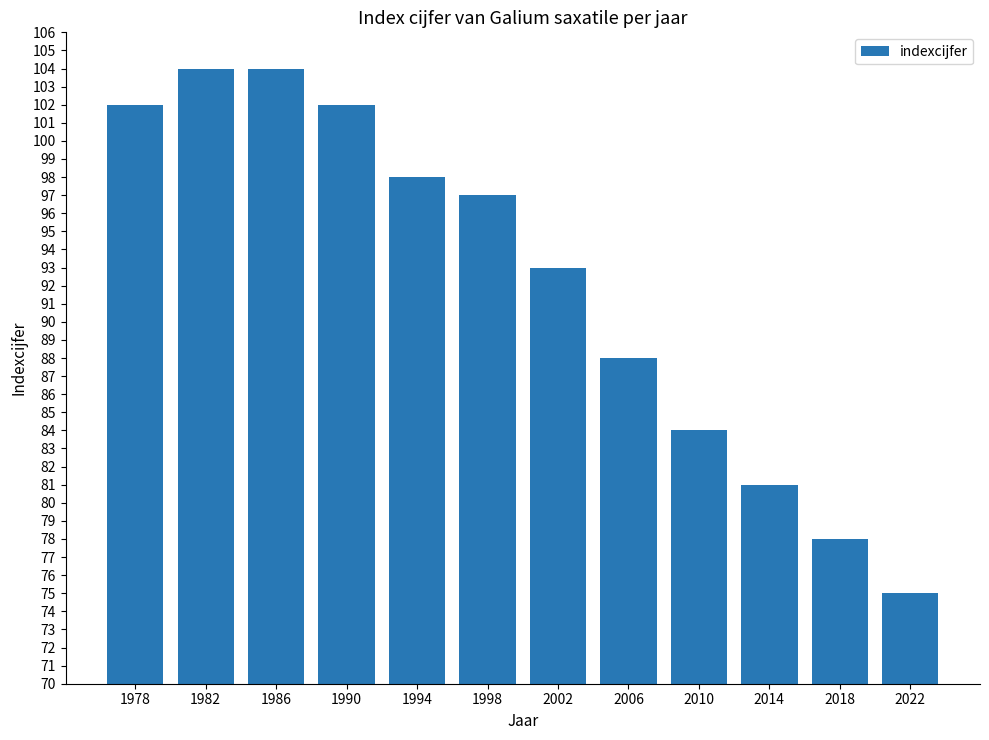

What is the difference between the values at 2002 and 1978?

9